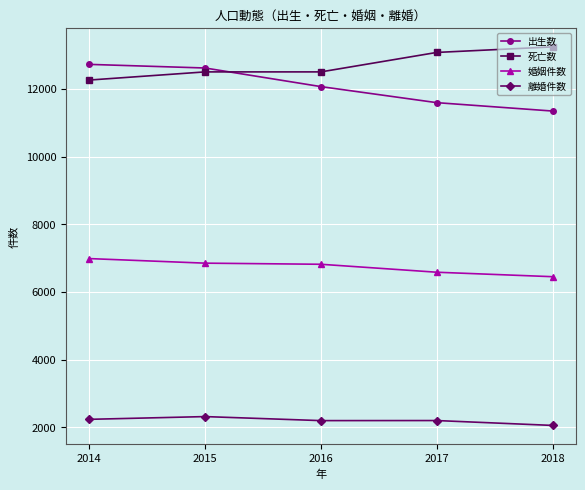

At how many categories does at least one series exceed 4187?

5